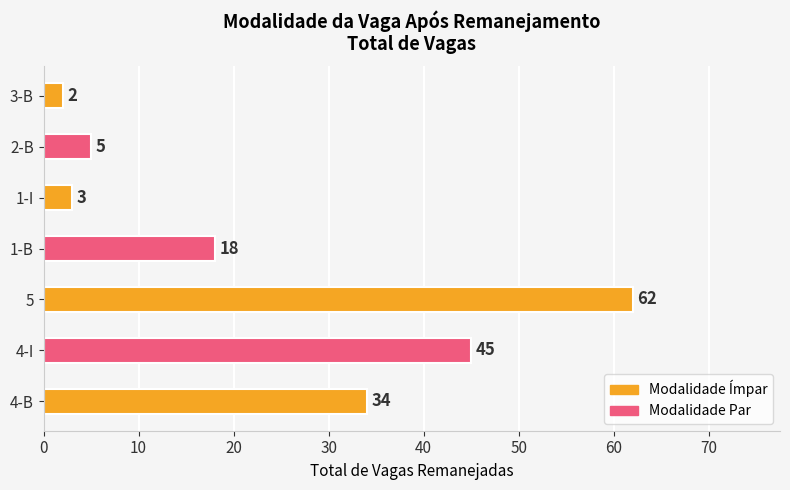

What is the greatest value displayed?

62